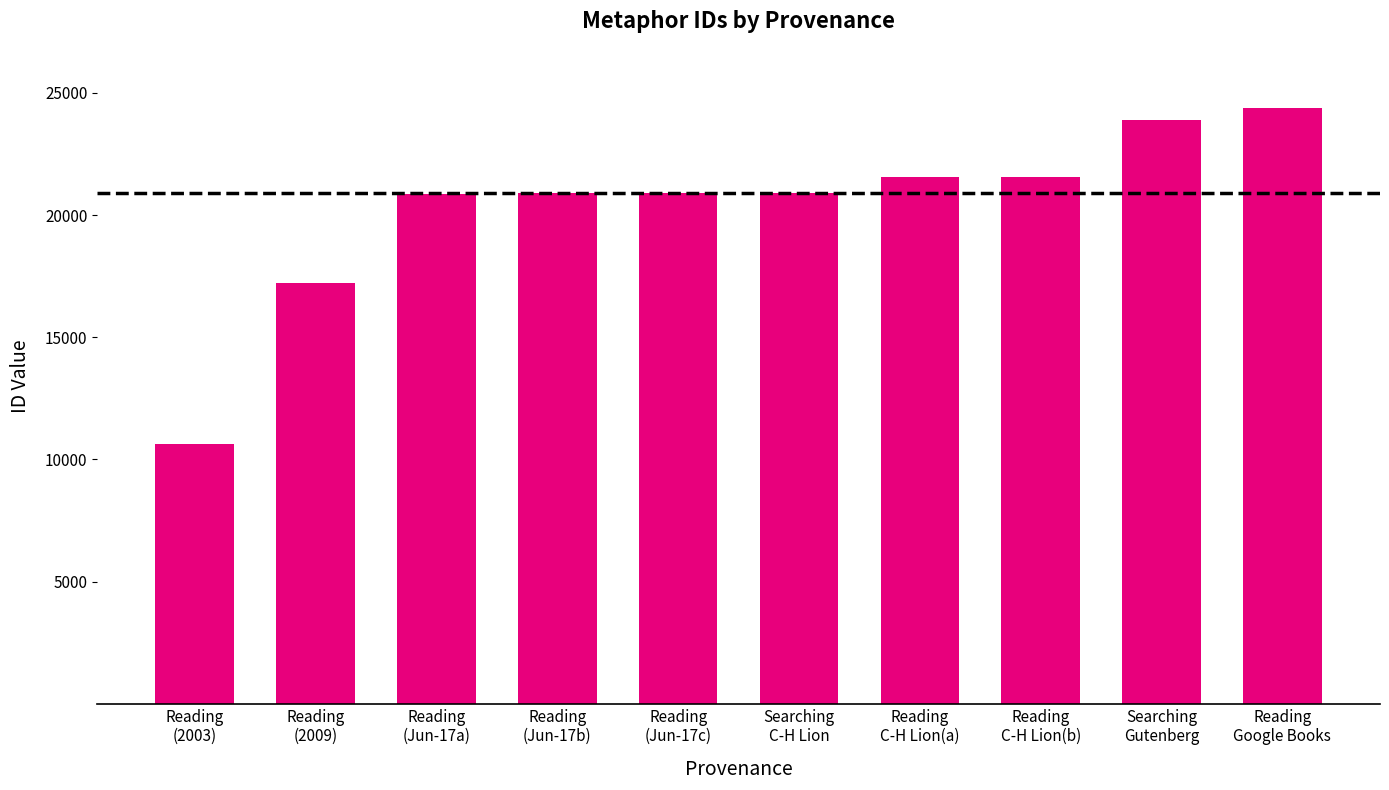

How many values are below 20913?

5